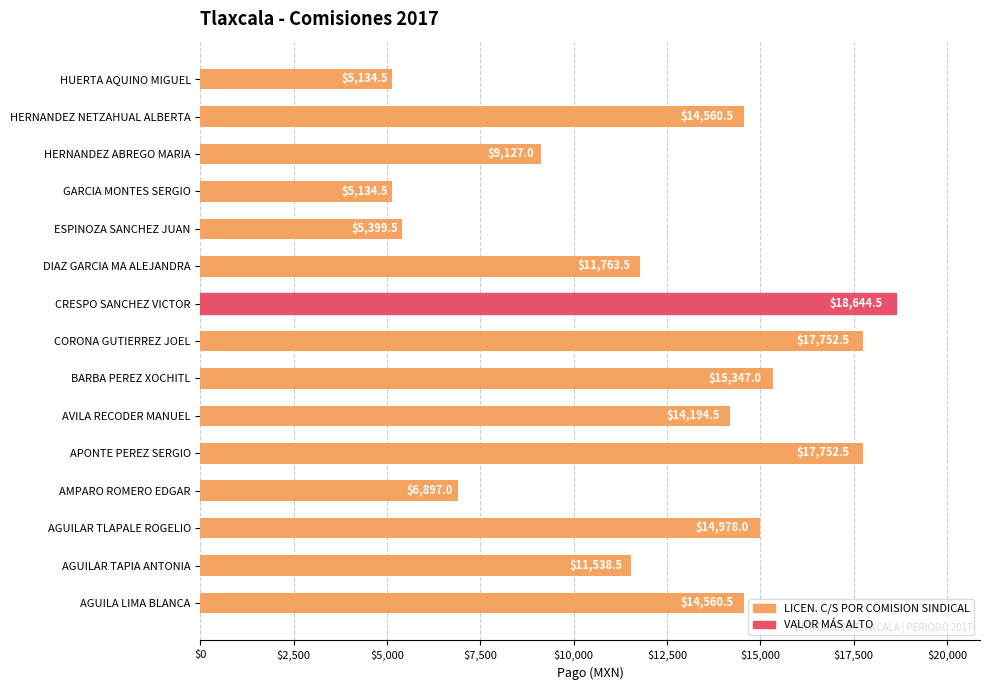

Reading bottom to top, transcribe all the data shown in this chart.

14560.5	11538.5	14978.0	6897.0	17752.5	14194.5	15347.0	17752.5	18644.5	11763.5	5399.5	5134.5	9127.0	14560.5	5134.5